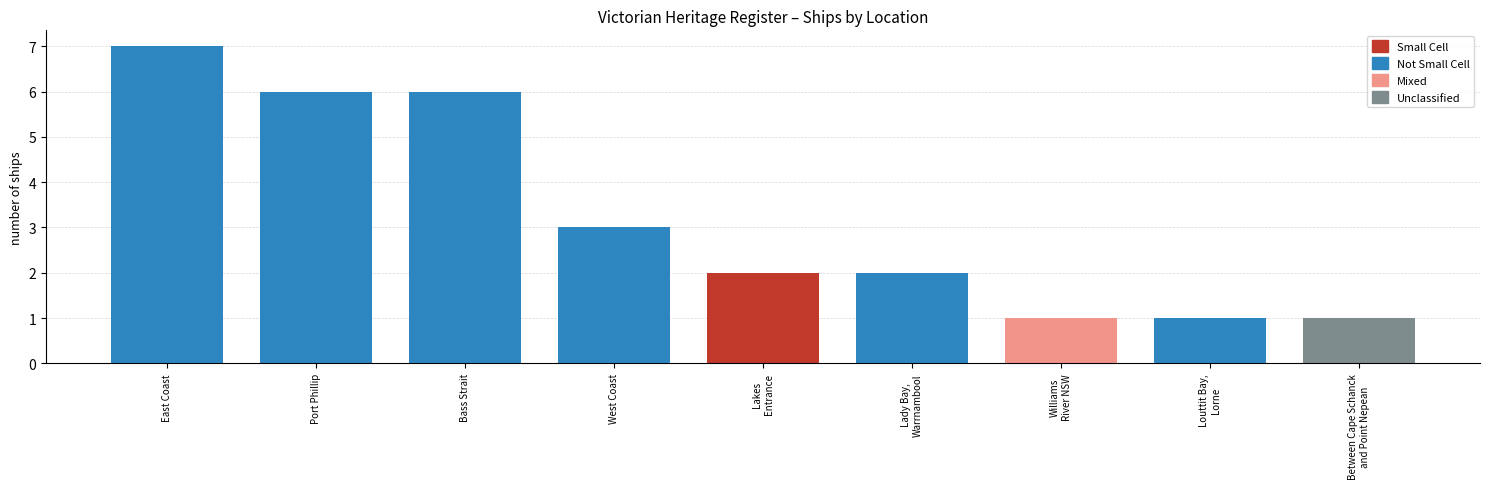

What is the average value?

3